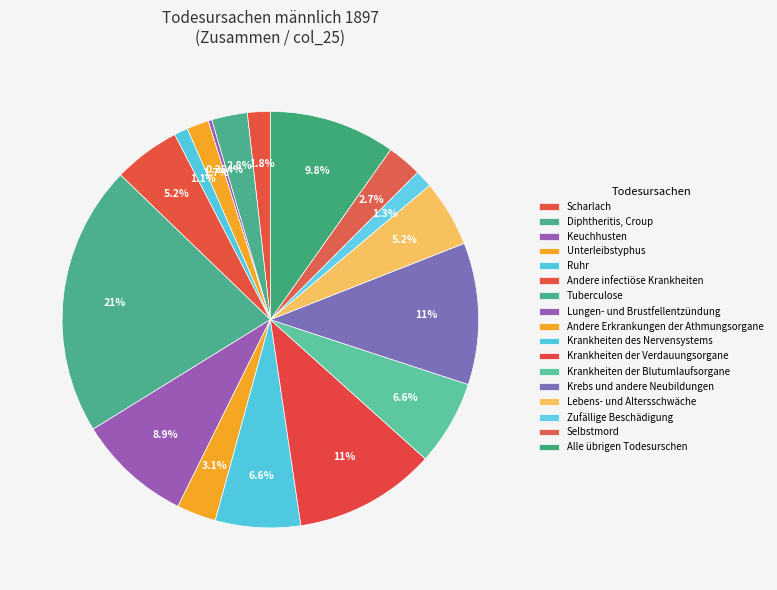

True or false: Krankheiten der Blutumlaufsorgane accounts for 1% of the total.

False